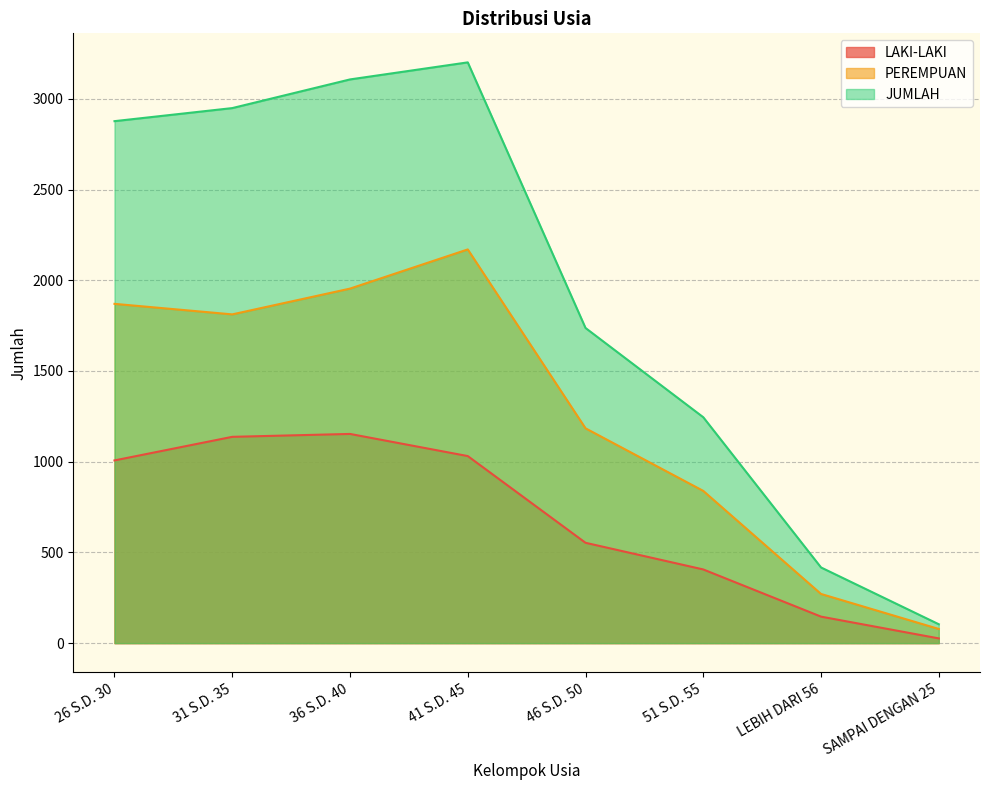

Does the chart display data point markers on the line(s)?

No